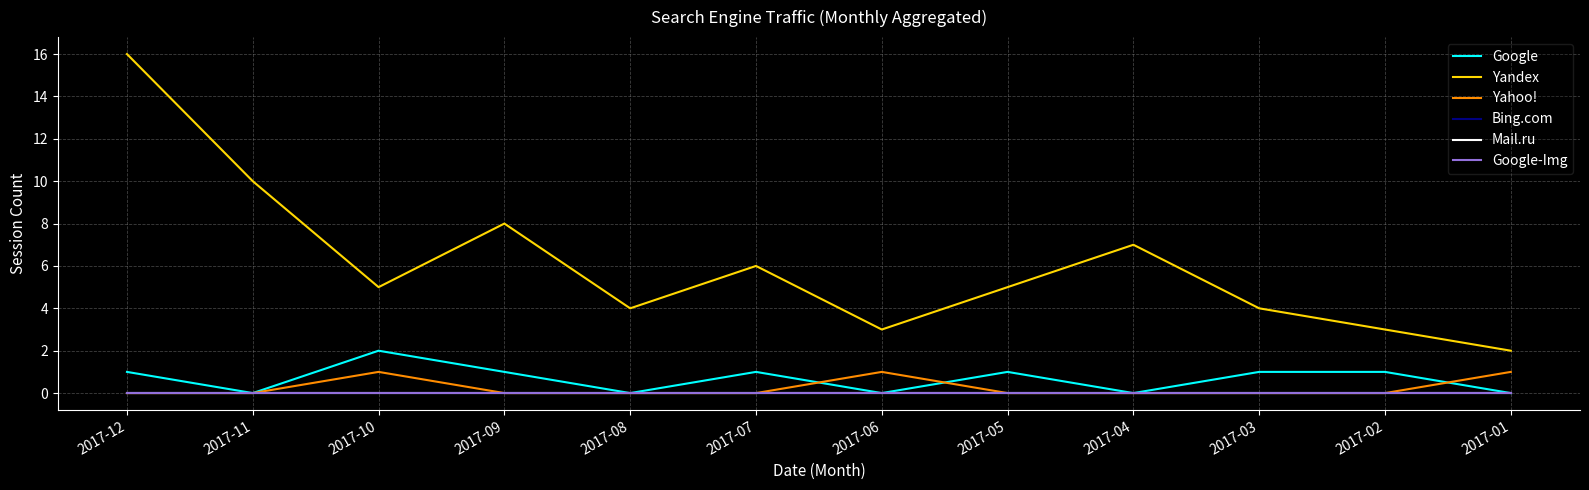

Is this an area chart (filled region under the line)?

No